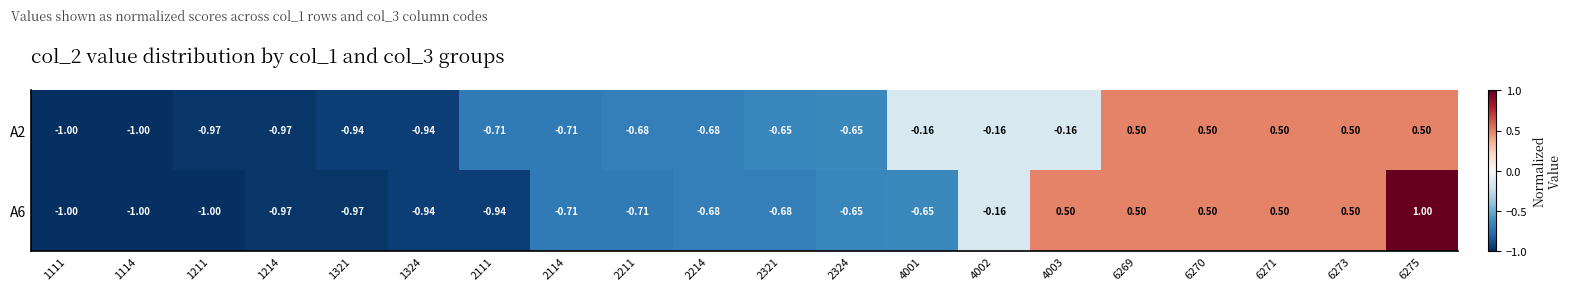

Rank the series by their average value, from lowest to highest.

A2, A6